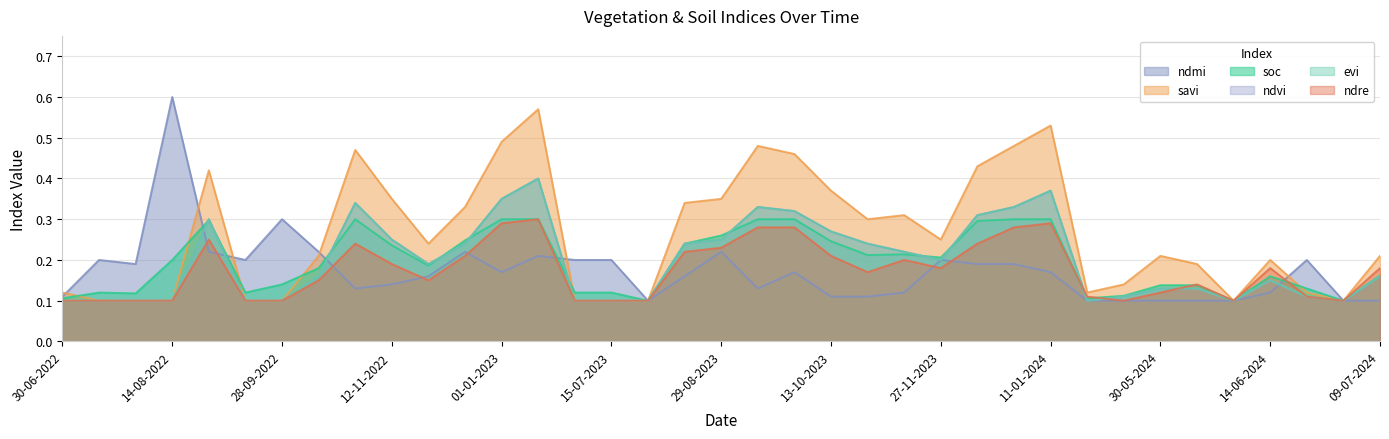

What is the value of the ndvi point at the 37th from the left?

0.2